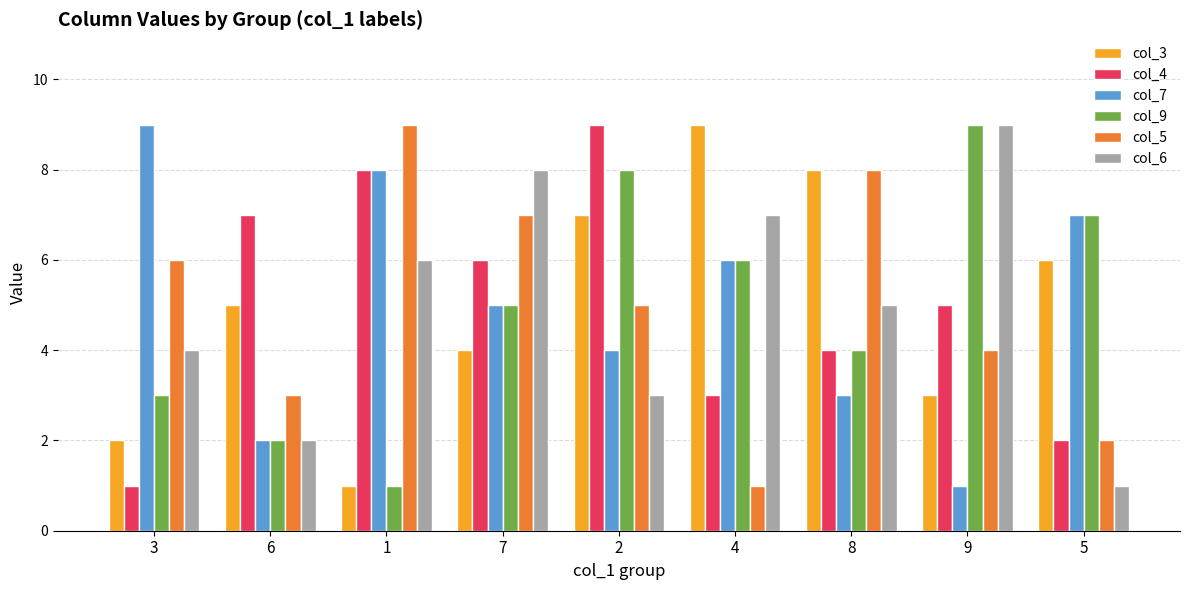

Between 1 and 9, which series saw the biggest shift?

col_9